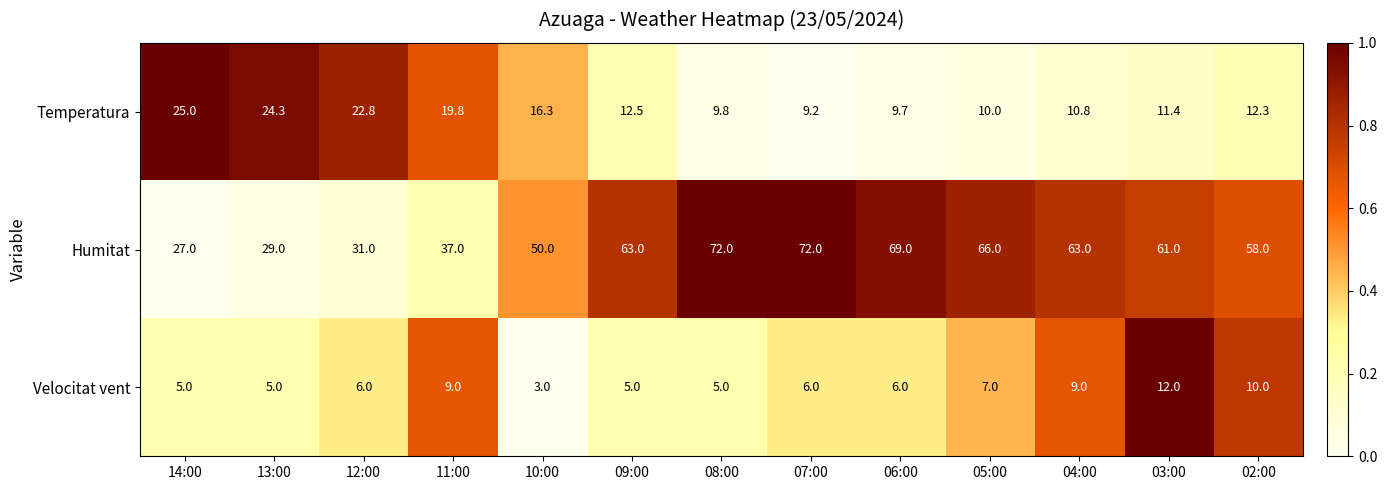

The value of Temperatura at 04:00 is 17.1. True or false?

False